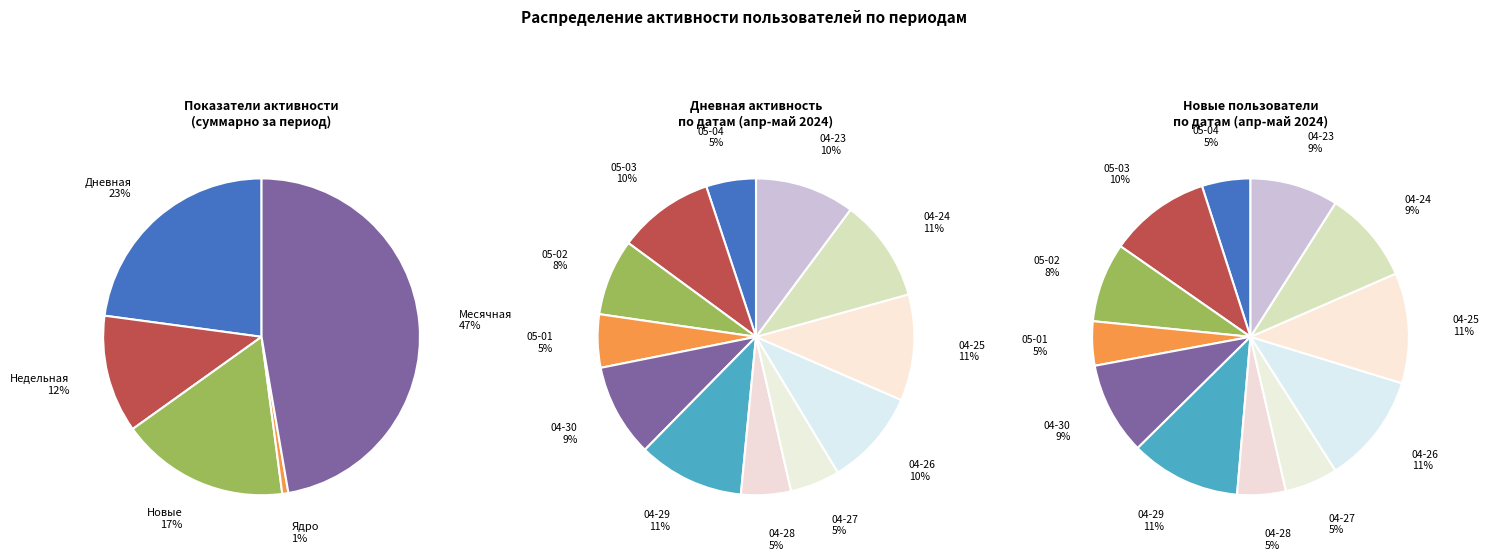

How many slices are in this pie chart?

12